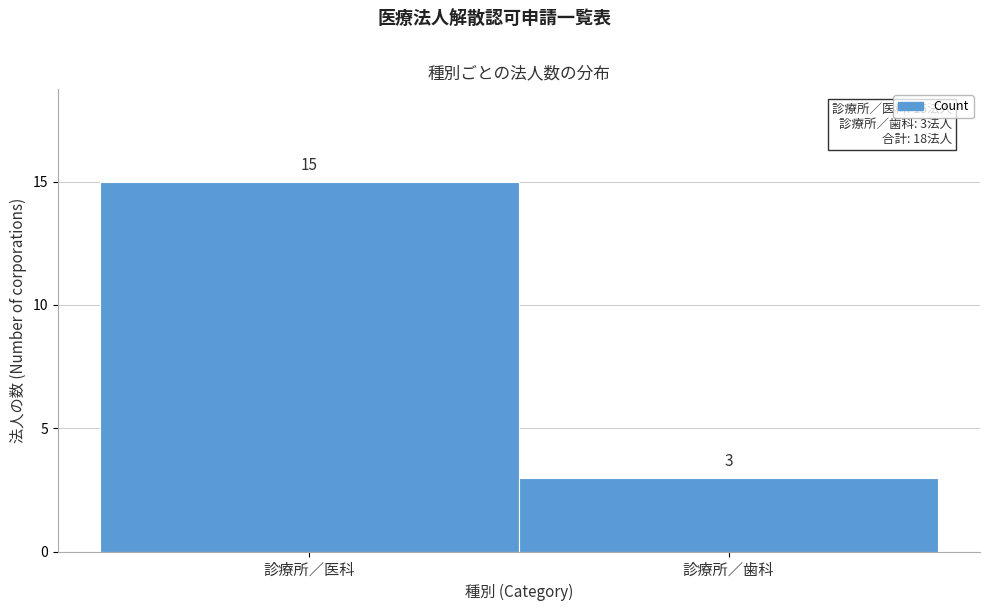

Reading left to right, list all the values displayed in this chart.

診療所／医科=15	診療所／歯科=3